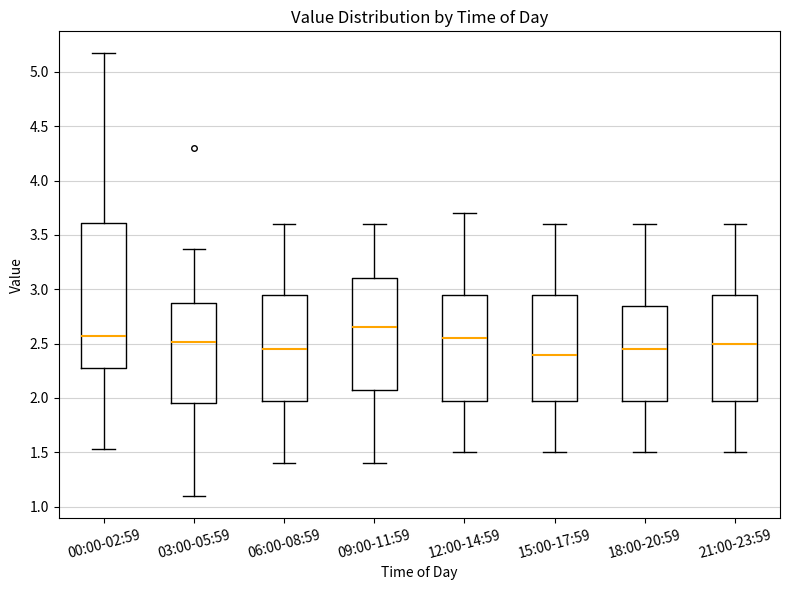

Where is the upper edge of the box for 21:00-23:59 on the y-axis? The values are not printed on the chart, so give them approximately, as read against the axis.

2.95